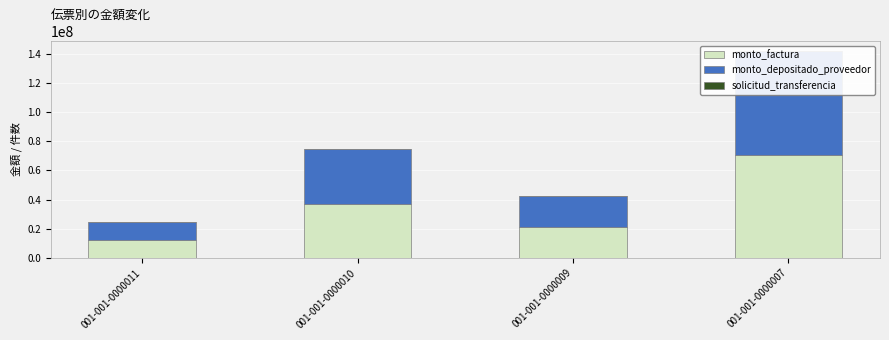

How many series are shown in this chart?

3